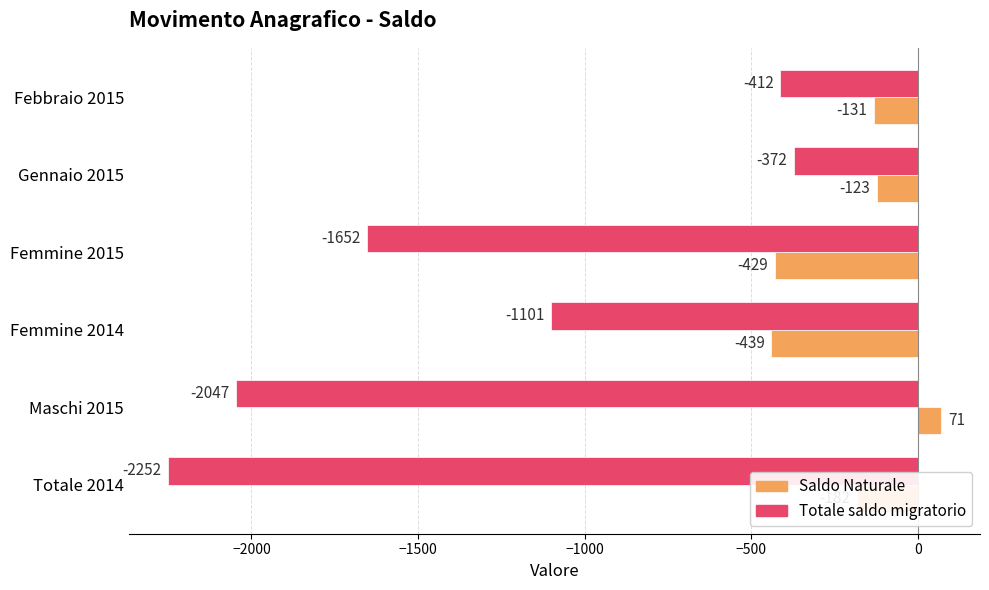

Is it true that Saldo Naturale equals -439 at Femmine 2014?

True